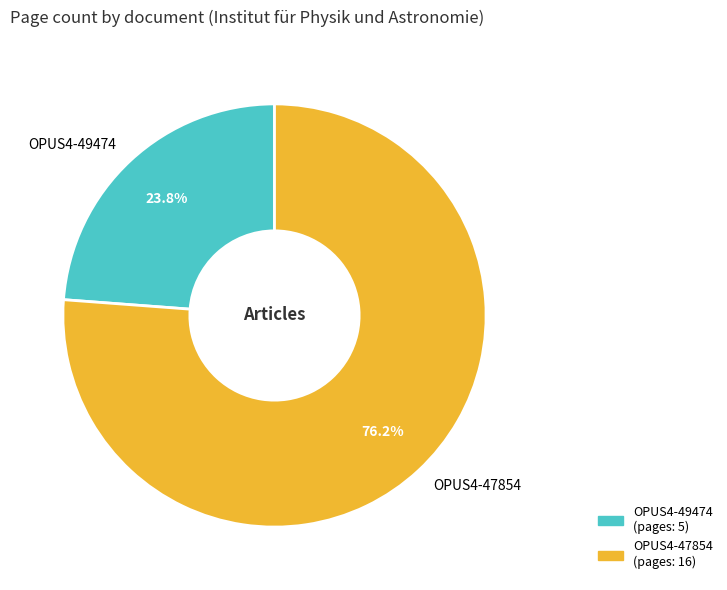

Is there a majority slice in this chart?

Yes